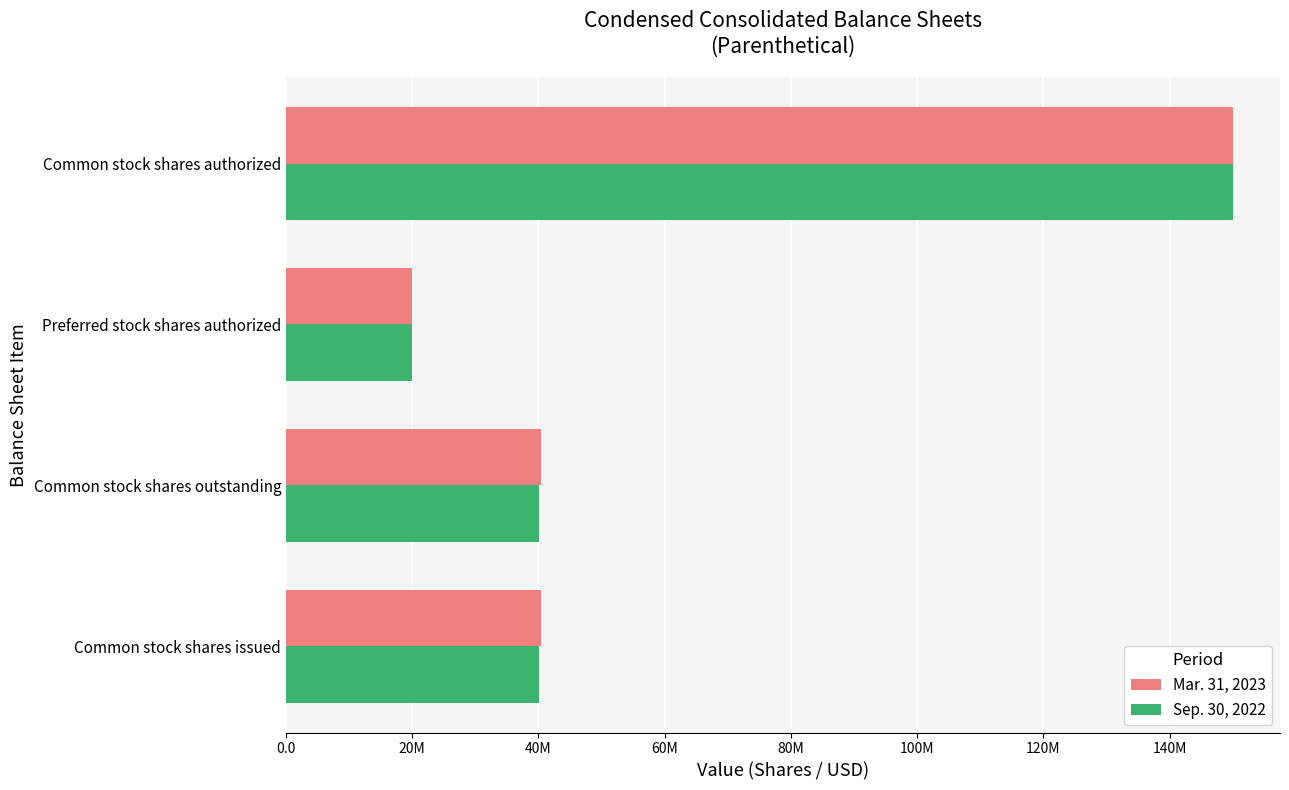

What are all the series names shown in the legend?

Mar. 31, 2023, Sep. 30, 2022